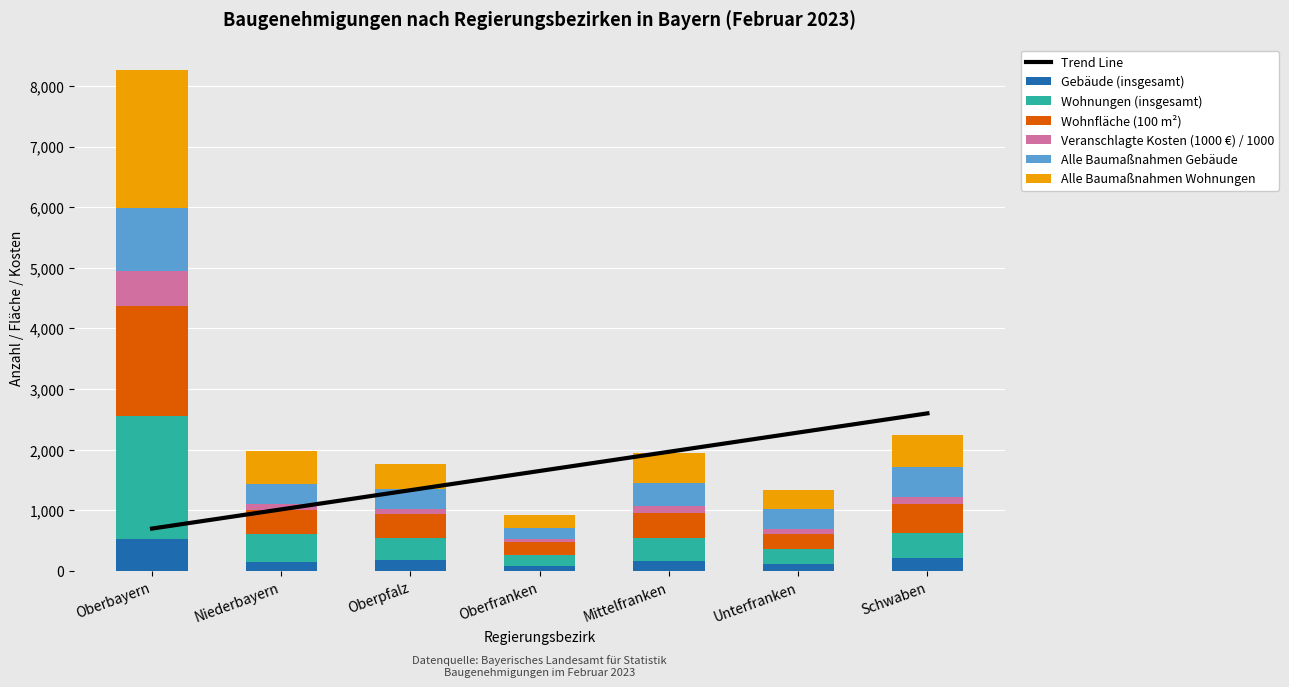

Is it true that Wohnfläche (100 m²) equals 122.6 at Niederbayern?

False